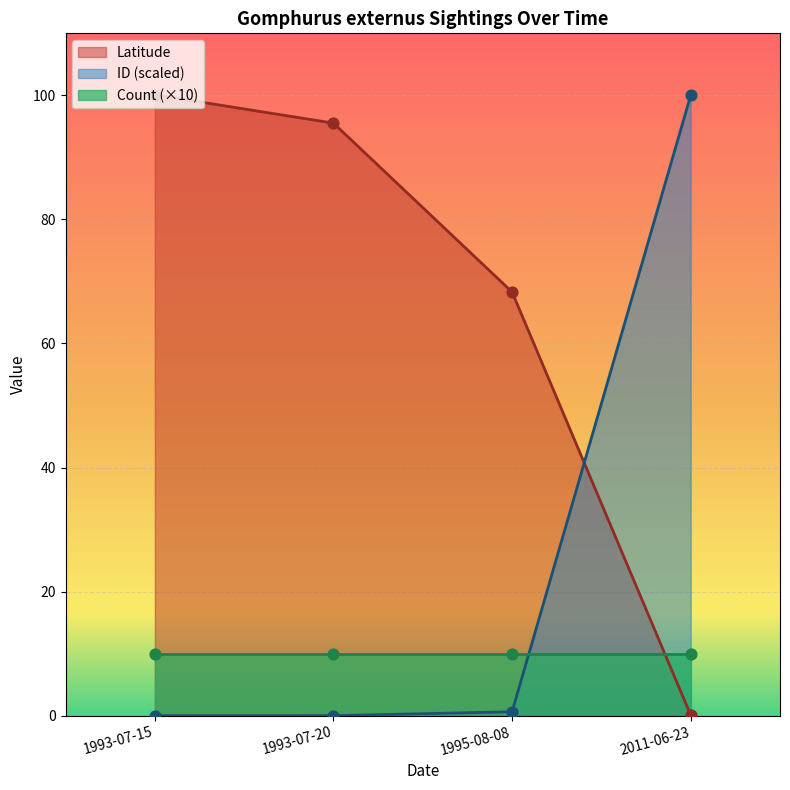

Which series reaches the minimum Y coordinate?

ID_scaled